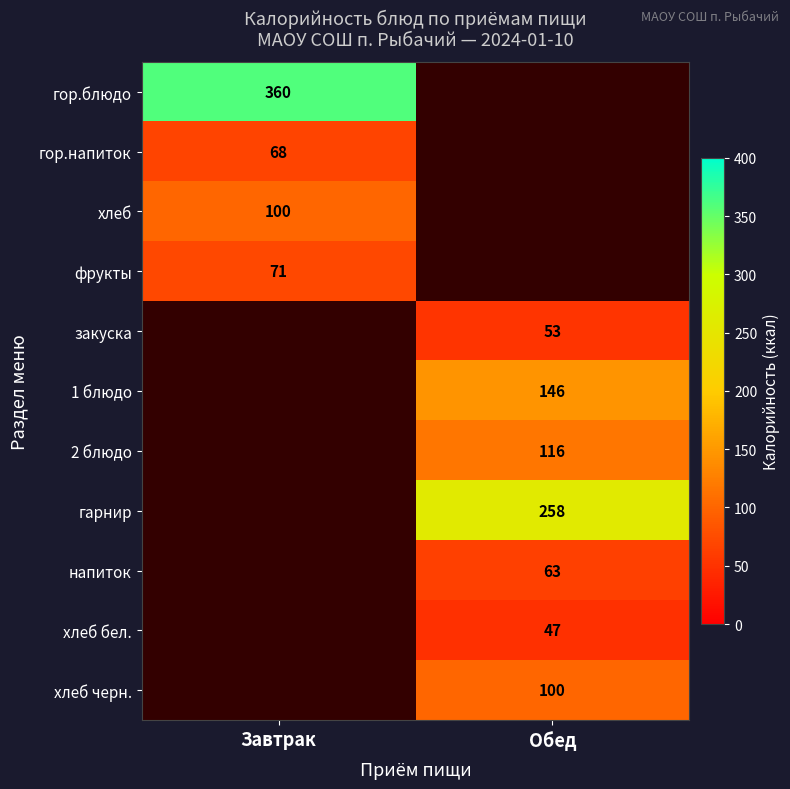

At how many categories does at least one series exceed 240?

2